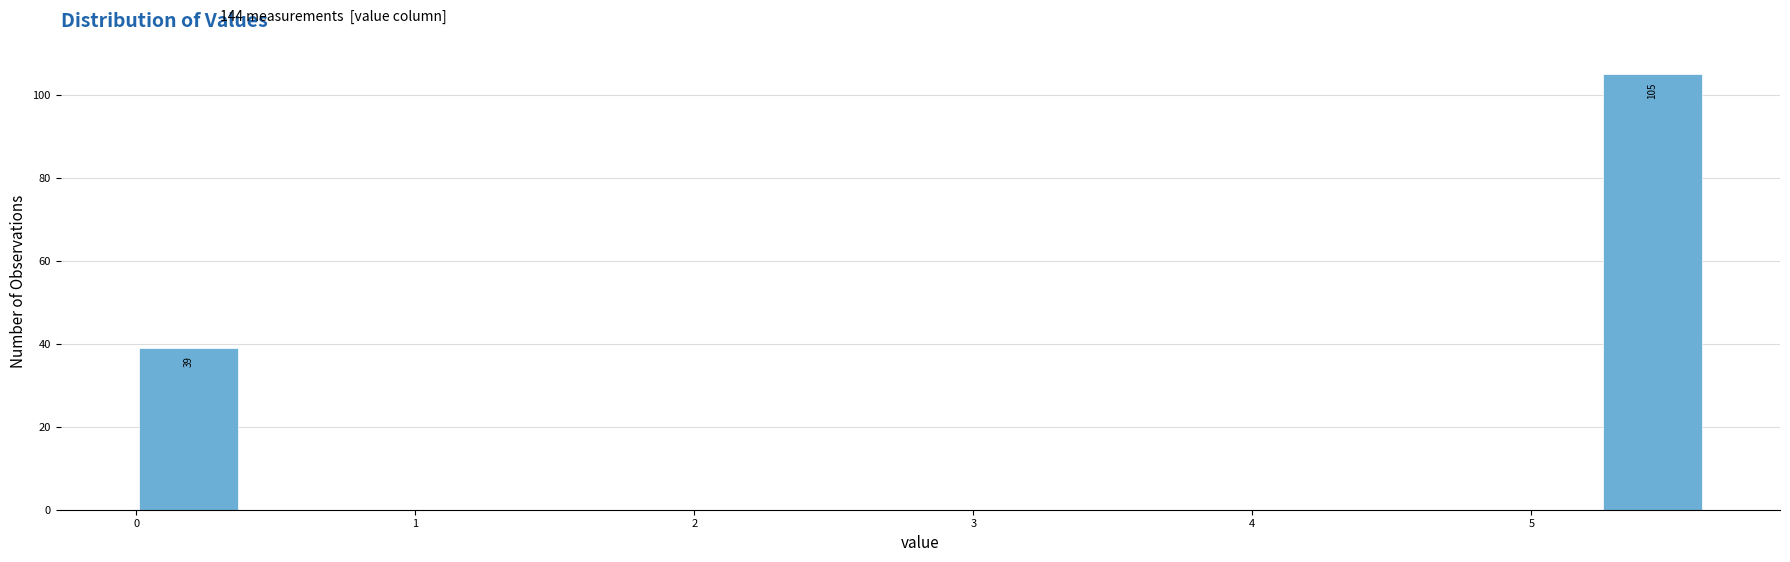

Around what value on the x-axis is the tallest bar? Give the approximate position of its centre, as read against the axis.

5.4